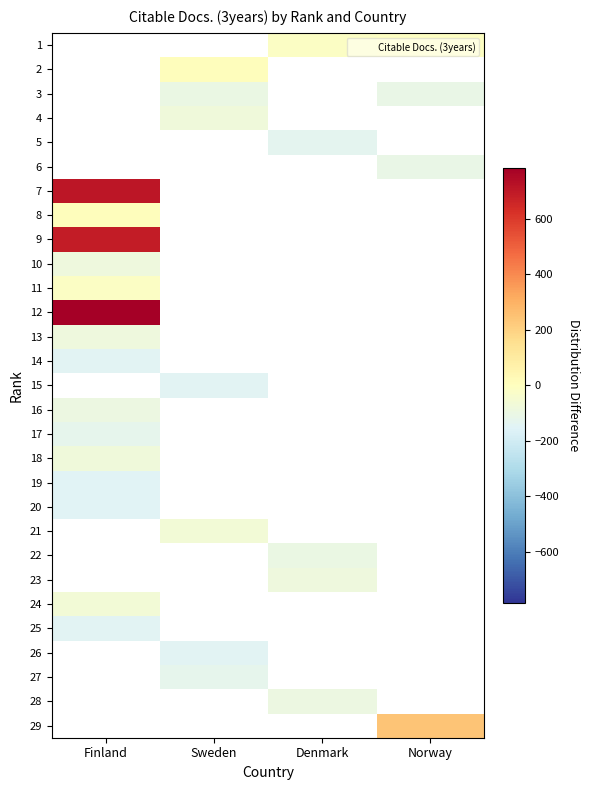

What is the difference between the highest and lowest values at Norway?

350.0